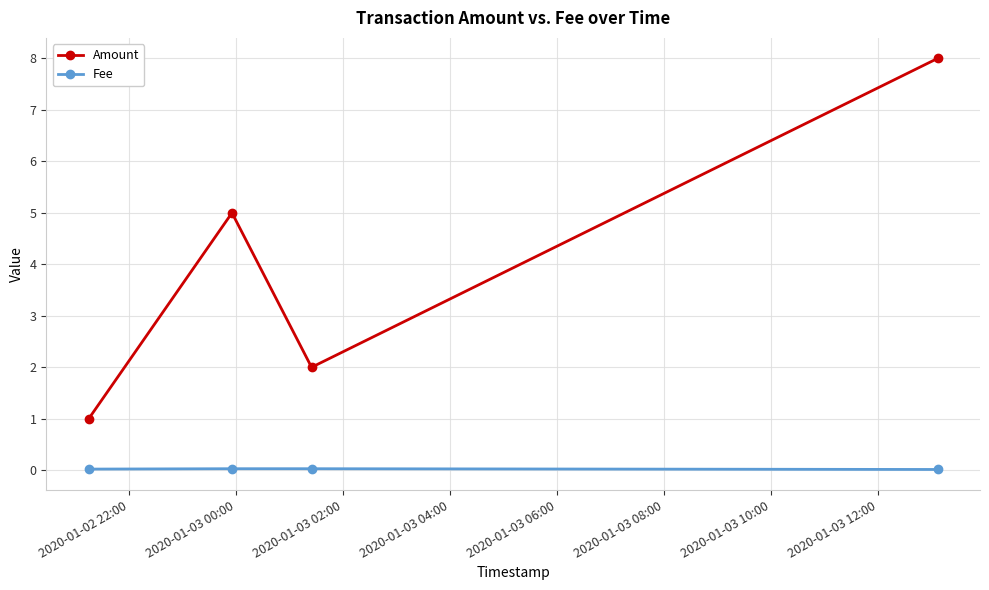

What is the maximum value shown in the chart?

8.0